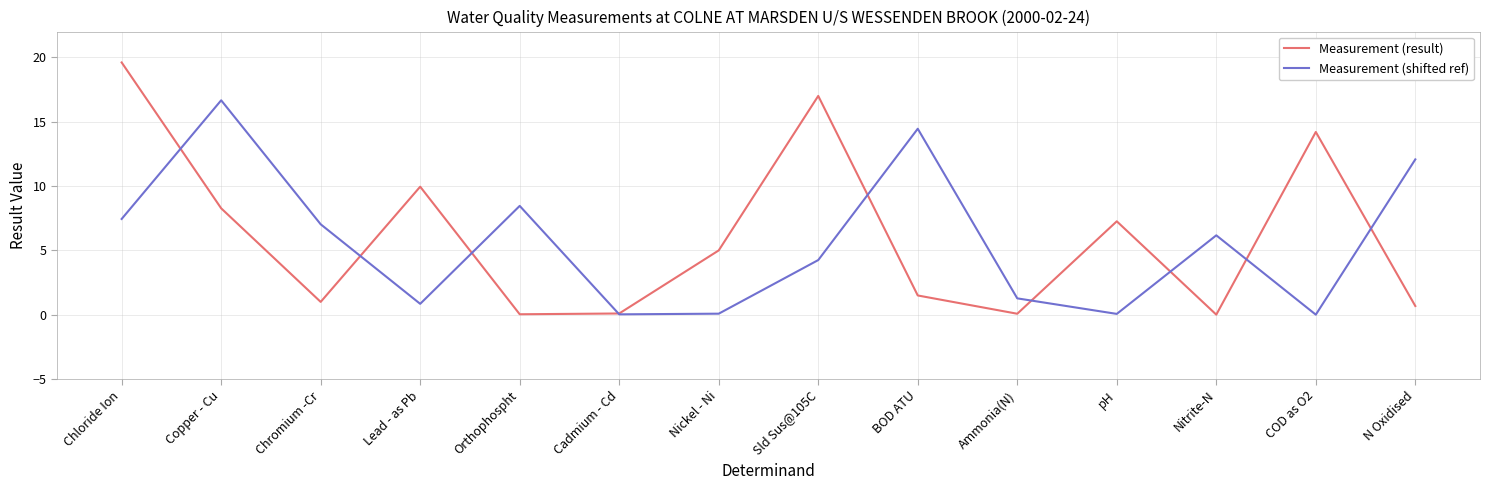

At BOD ATU, list the series in order from smallest to largest.

Measurement (result), Measurement (shifted ref)